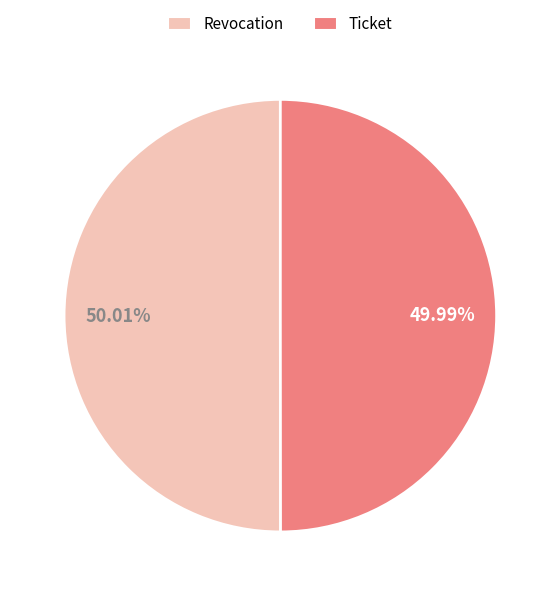

Is there any slice that represents more than half of the pie?

Yes